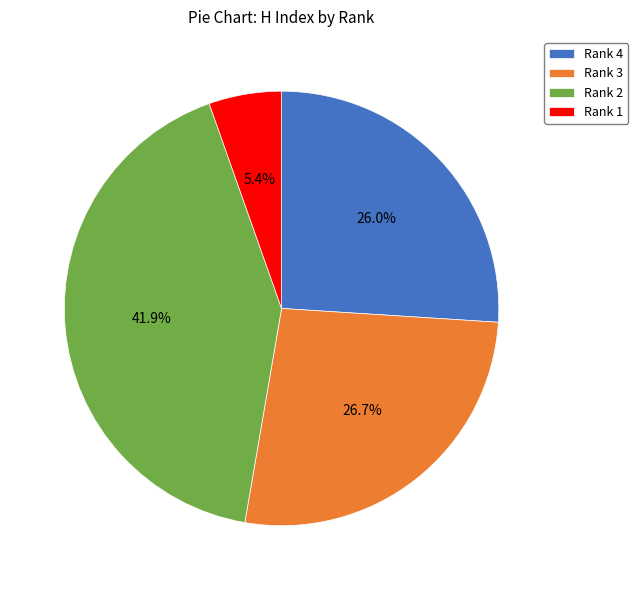

Rank the categories by value from lowest to highest.

Rank 1, Rank 4, Rank 3, Rank 2